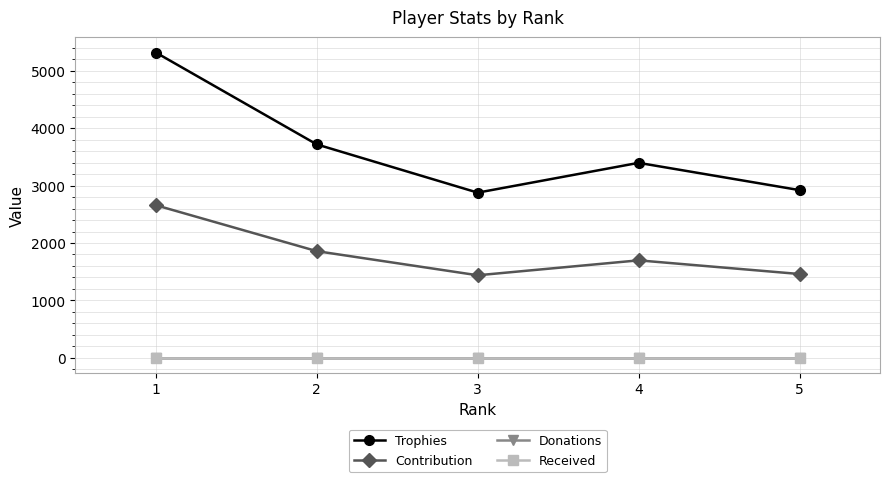

Does the chart have visible grid lines?

Yes